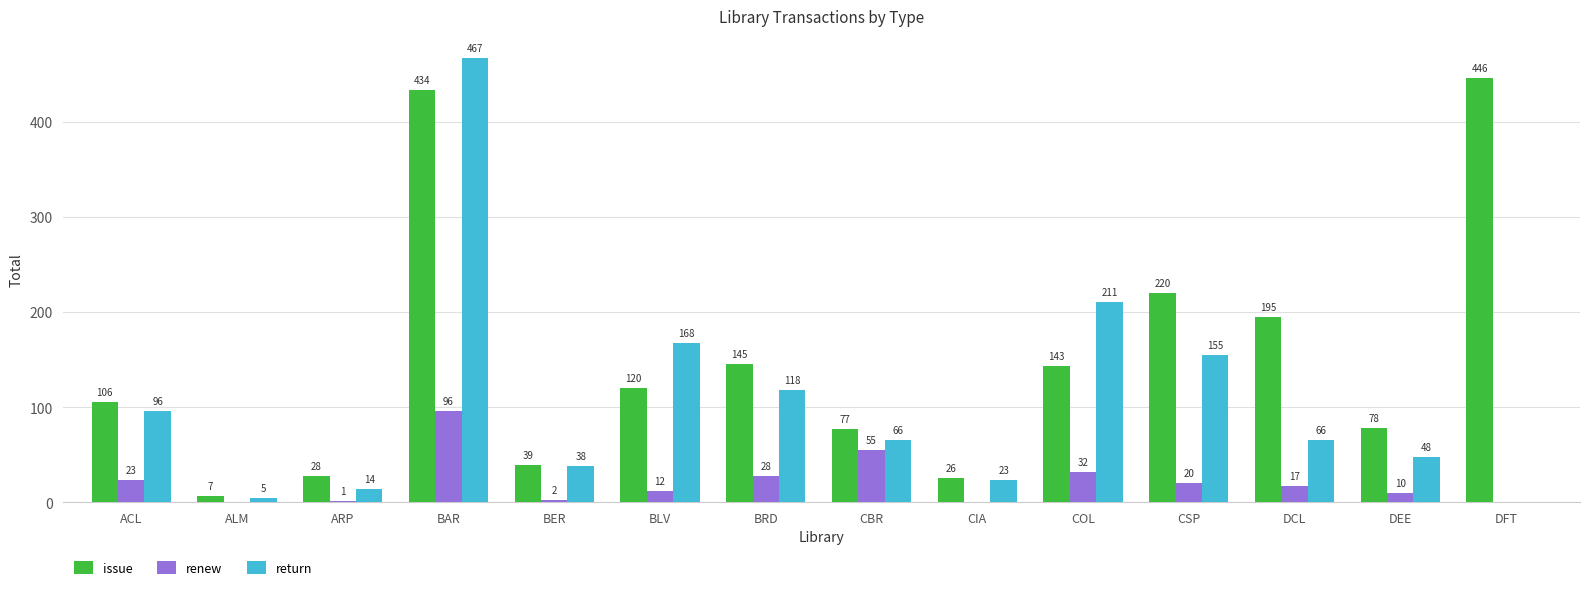

How many data points does each series have?

14